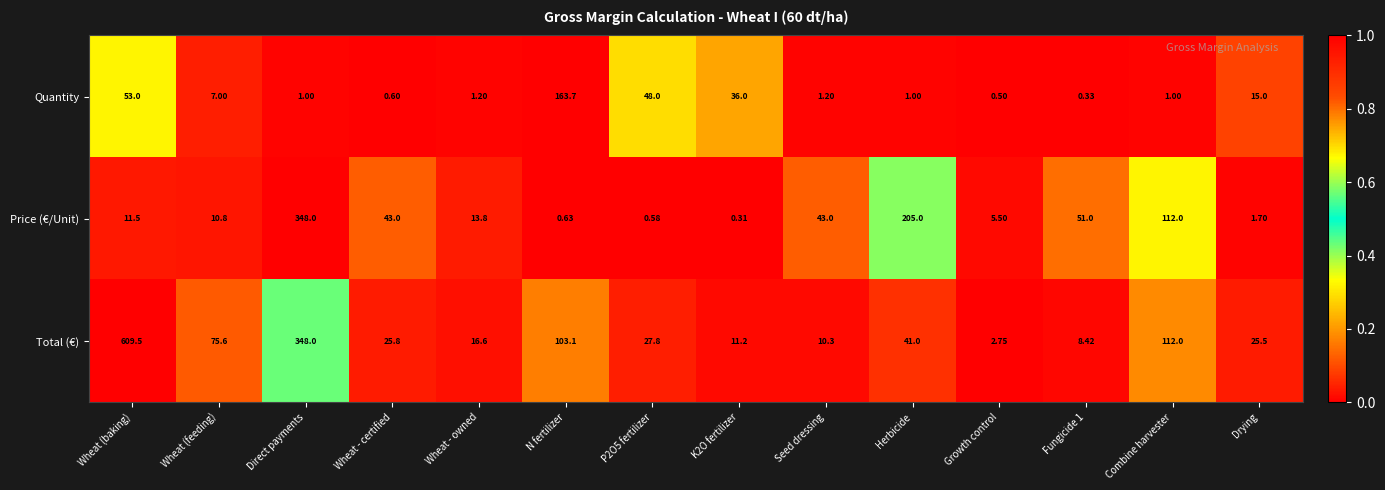

Which series changed the most between Wheat (feeding) and Fungicide 1?

Total (€)